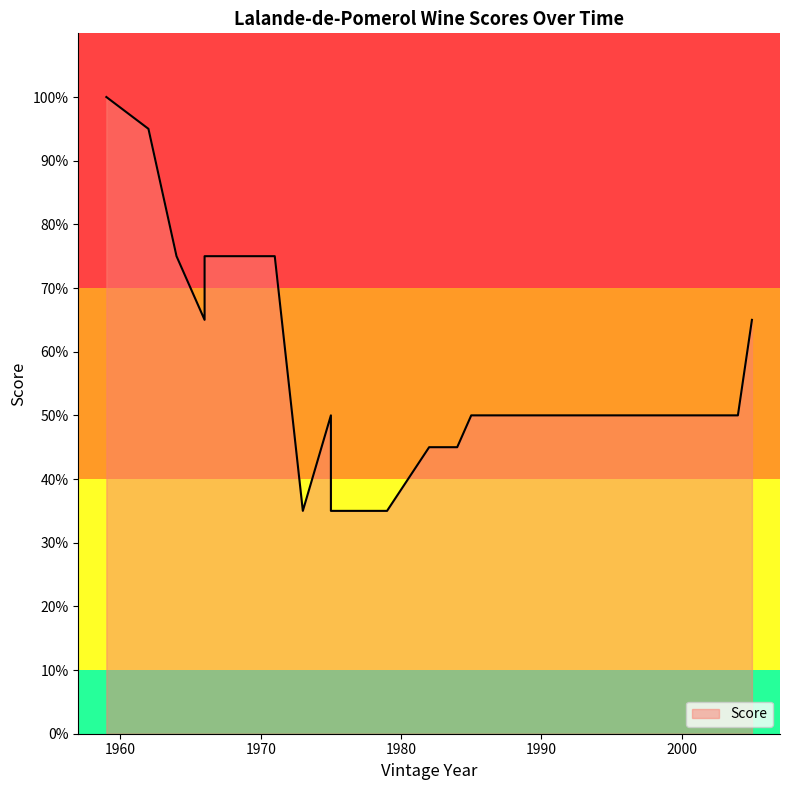

Where is the first local maximum?

1971